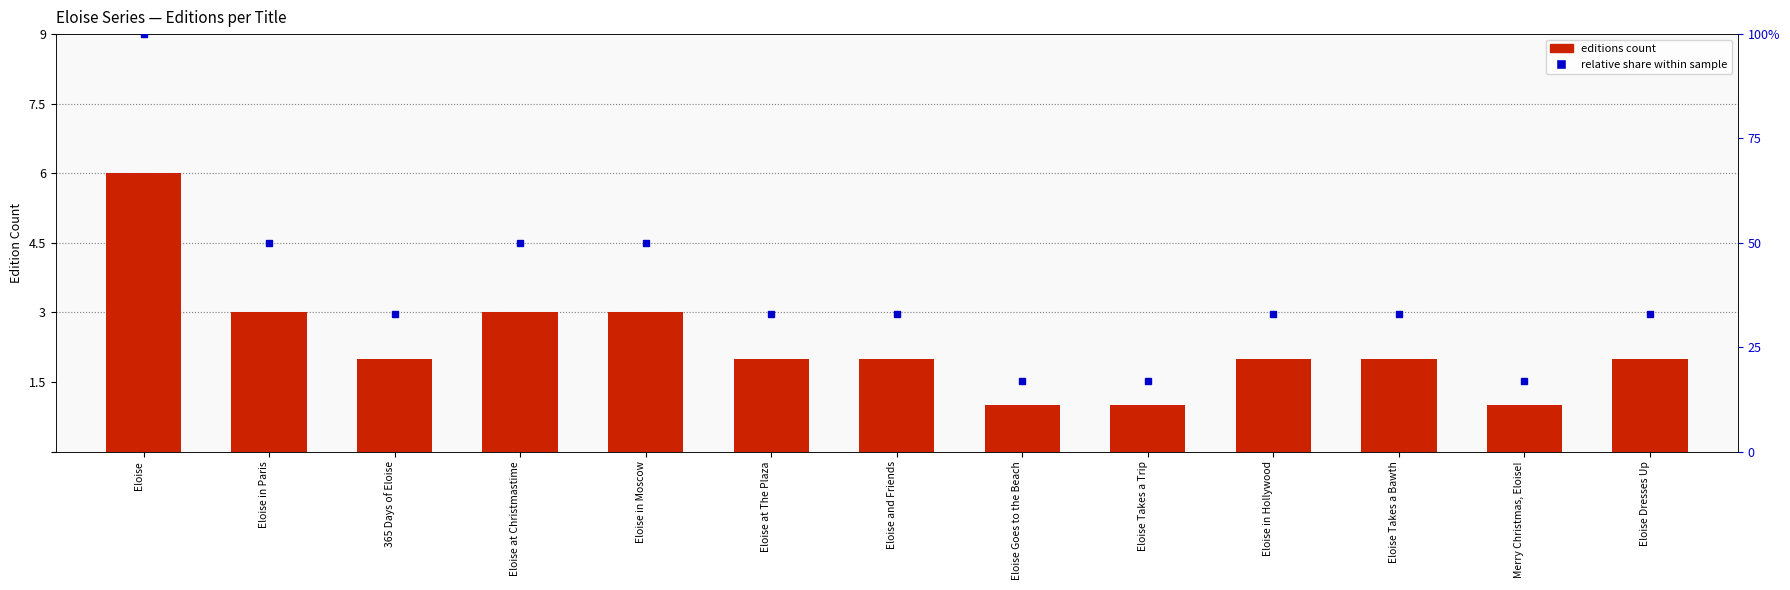

How many data points does each series have?

13